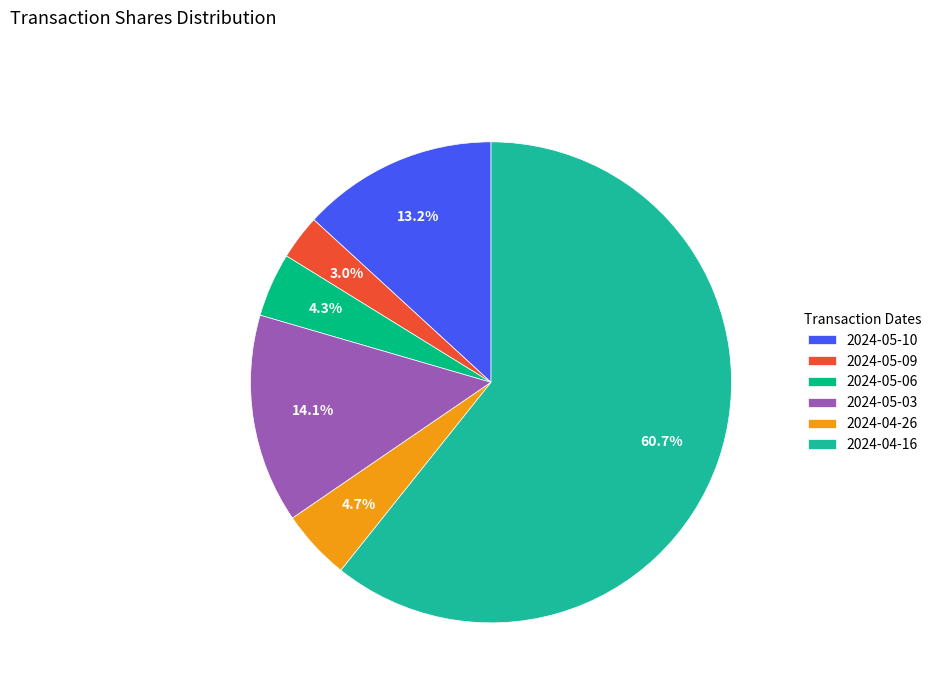

What percentage is the 2024-04-16 slice, to the nearest percent?

61%